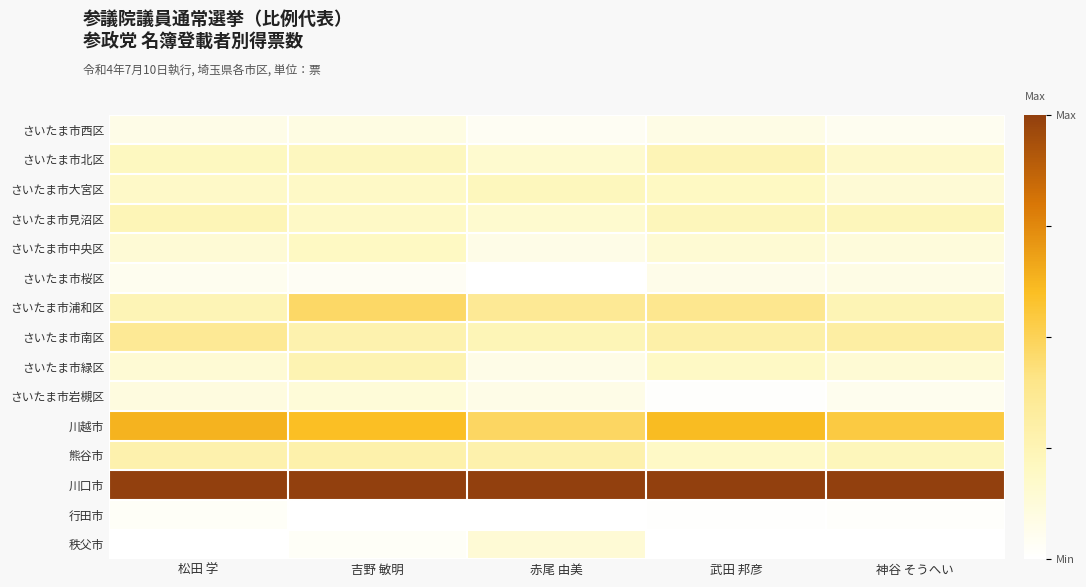

Reading left to right, extract all data points from this chart.

さいたま市西区: 松田 学=0.1	吉野 敏明=0.1	赤尾 由美=0.0	武田 邦彦=0.1	神谷 そうへい=0.1
さいたま市北区: 松田 学=0.2	吉野 敏明=0.2	赤尾 由美=0.2	武田 邦彦=0.2	神谷 そうへい=0.2
さいたま市大宮区: 松田 学=0.2	吉野 敏明=0.2	赤尾 由美=0.2	武田 邦彦=0.2	神谷 そうへい=0.1
さいたま市見沼区: 松田 学=0.2	吉野 敏明=0.2	赤尾 由美=0.2	武田 邦彦=0.2	神谷 そうへい=0.2
さいたま市中央区: 松田 学=0.1	吉野 敏明=0.2	赤尾 由美=0.1	武田 邦彦=0.1	神谷 そうへい=0.1
さいたま市桜区: 松田 学=0.1	吉野 敏明=0.0	赤尾 由美=0.0	武田 邦彦=0.1	神谷 そうへい=0.1
さいたま市浦和区: 松田 学=0.2	吉野 敏明=0.5	赤尾 由美=0.4	武田 邦彦=0.4	神谷 そうへい=0.2
さいたま市南区: 松田 学=0.4	吉野 敏明=0.3	赤尾 由美=0.2	武田 邦彦=0.3	神谷 そうへい=0.3
さいたま市緑区: 松田 学=0.1	吉野 敏明=0.3	赤尾 由美=0.1	武田 邦彦=0.2	神谷 そうへい=0.1
さいたま市岩槻区: 松田 学=0.1	吉野 敏明=0.1	赤尾 由美=0.1	武田 邦彦=0.0	神谷 そうへい=0.1
川越市: 松田 学=0.6	吉野 敏明=0.6	赤尾 由美=0.5	武田 邦彦=0.6	神谷 そうへい=0.5
熊谷市: 松田 学=0.3	吉野 敏明=0.3	赤尾 由美=0.3	武田 邦彦=0.2	神谷 そうへい=0.2
川口市: 松田 学=1.0	吉野 敏明=1.0	赤尾 由美=1.0	武田 邦彦=1.0	神谷 そうへい=1.0
行田市: 松田 学=0.0	吉野 敏明=0.0	赤尾 由美=0.0	武田 邦彦=0.0	神谷 そうへい=0.0
秩父市: 松田 学=0.0	吉野 敏明=0.0	赤尾 由美=0.1	武田 邦彦=0.0	神谷 そうへい=0.0